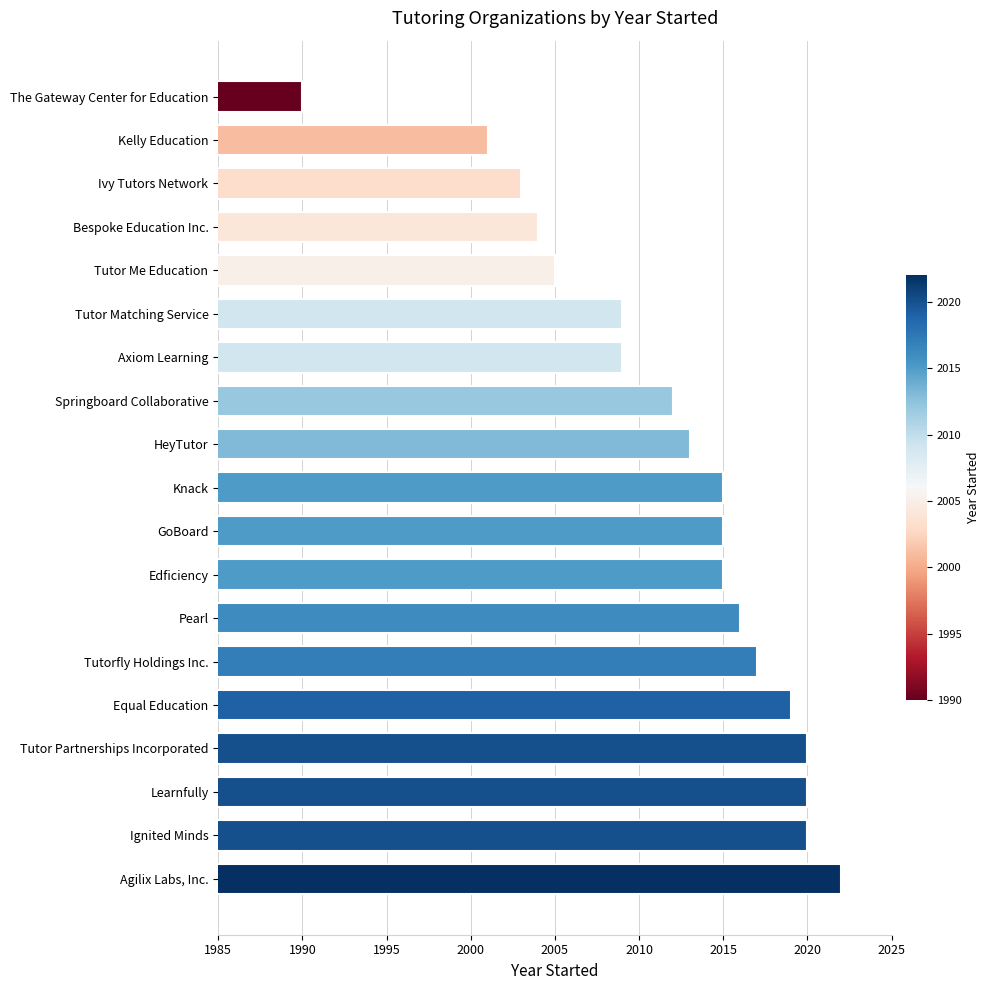

At which label is the value closest to 2006?

Tutor Me Education